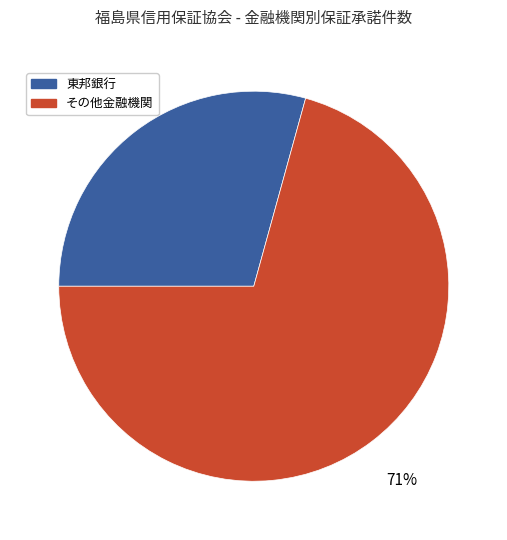

To the nearest percent, what is the combined percentage of その他金融機関 and 東邦銀行?

100%